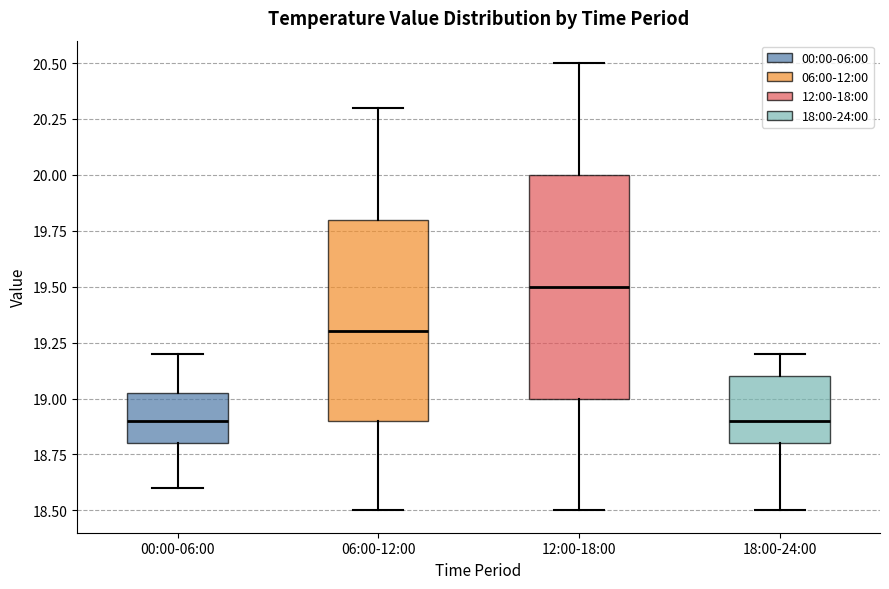

Where does the upper whisker of the box for 06:00-12:00 end on the y-axis? The values are not printed on the chart, so give them approximately, as read against the axis.

20.30